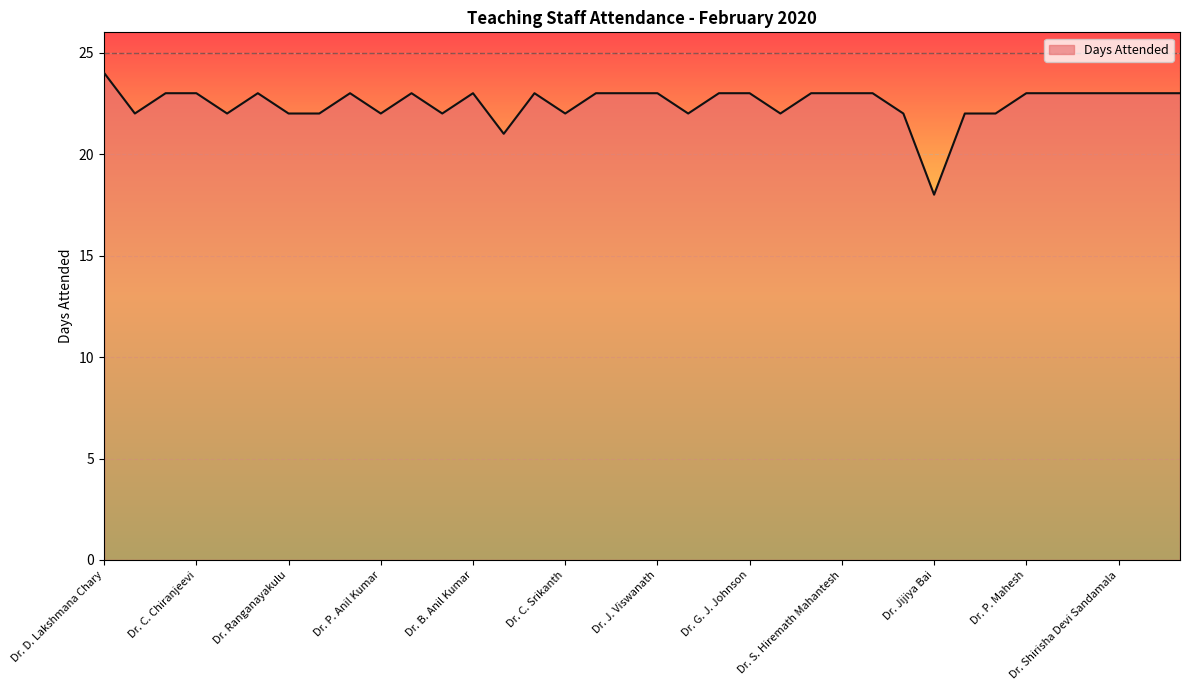

What is the minimum value shown in the chart?

18